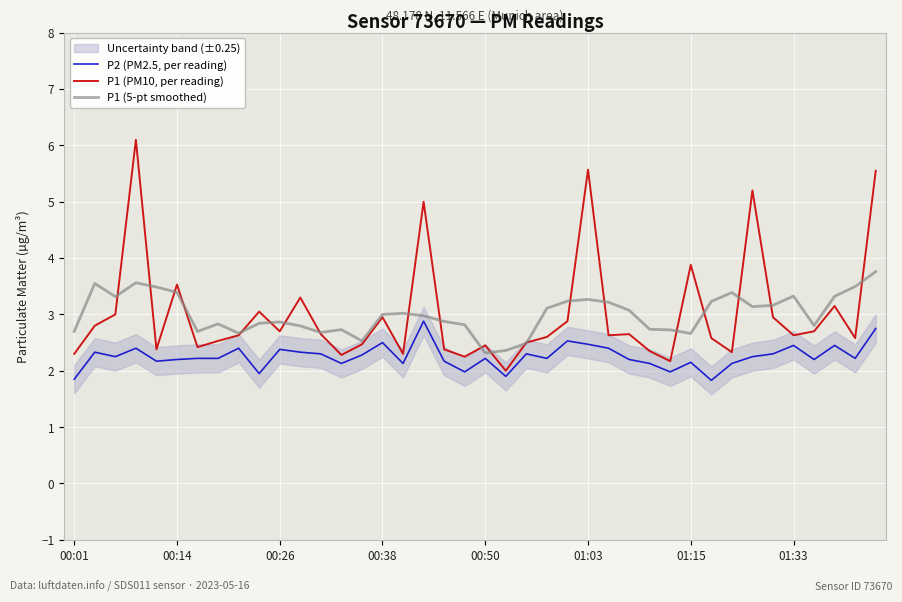

The value of P2 (PM2.5, per reading) at 01:03 is 0.5. True or false?

False